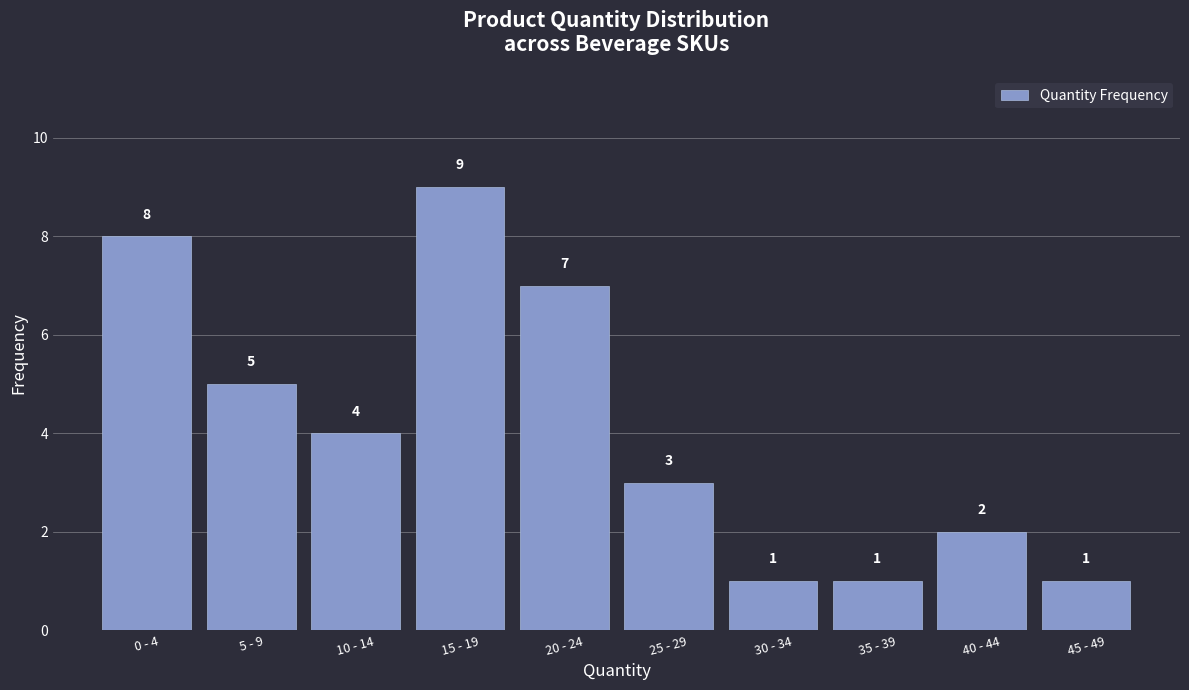

Reading left to right, transcribe all the data shown in this chart.

0 - 4=8	5 - 9=5	10 - 14=4	15 - 19=9	20 - 24=7	25 - 29=3	30 - 34=1	35 - 39=1	40 - 44=2	45 - 49=1